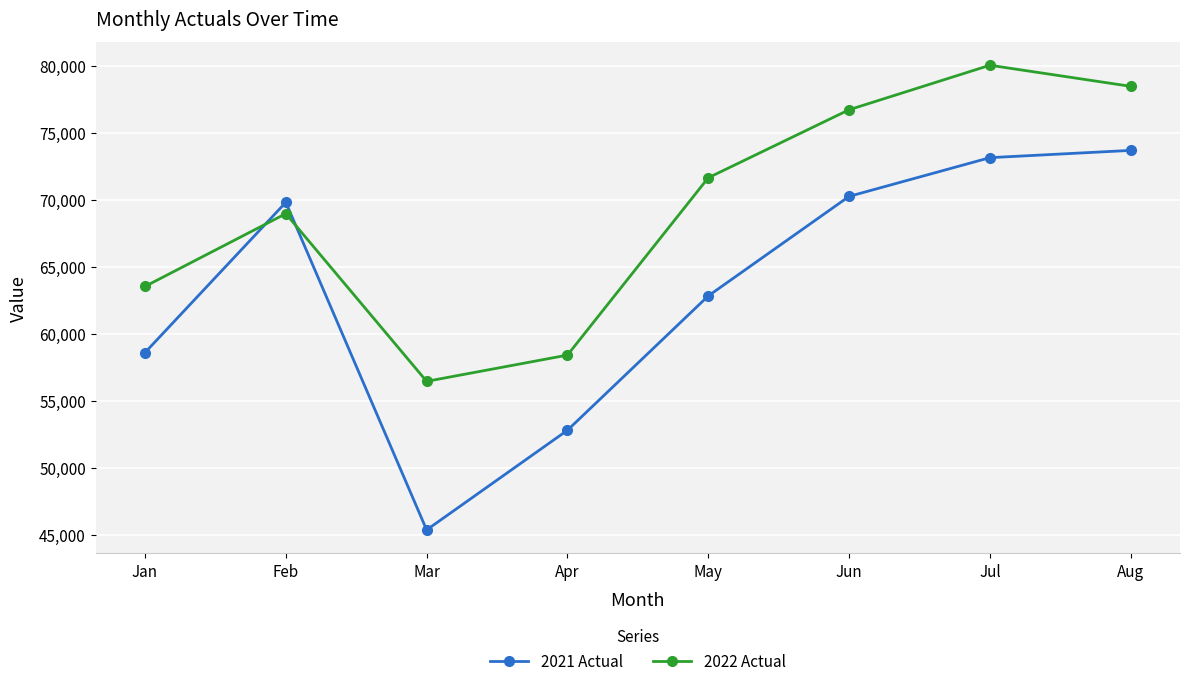

At Jun, list the series in order from largest to smallest.

2022 Actual, 2021 Actual